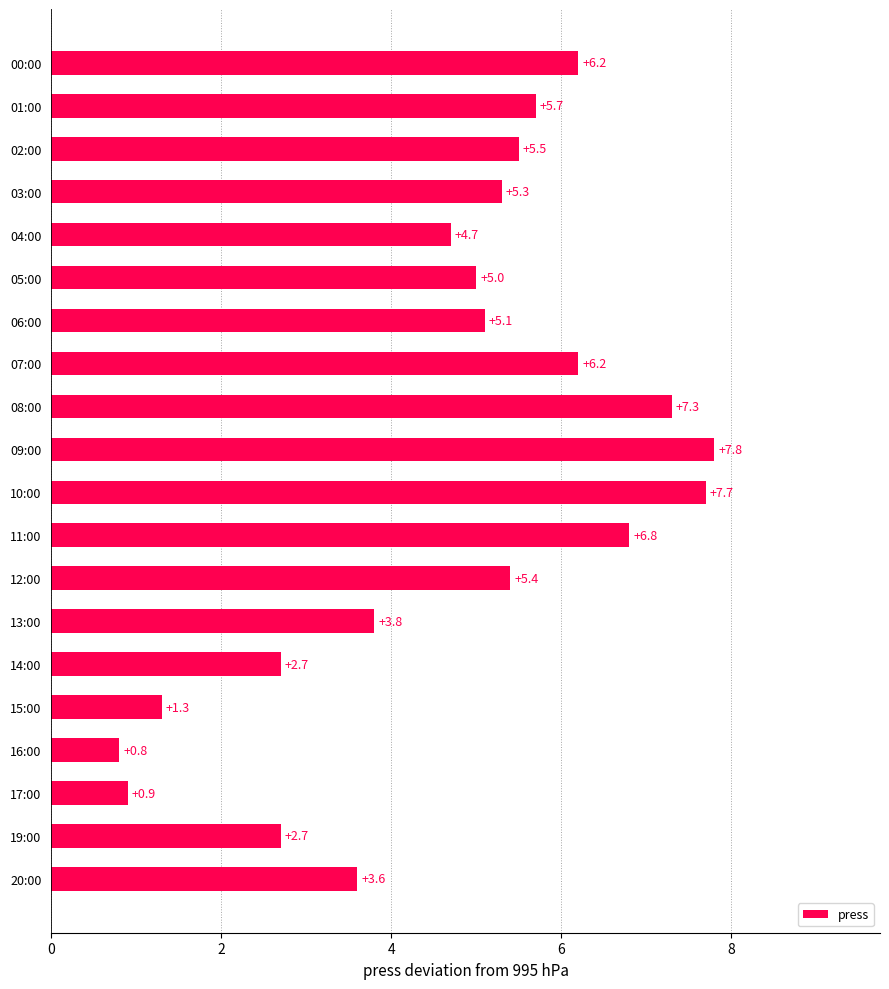

What is the difference between the maximum and minimum values?

7.0